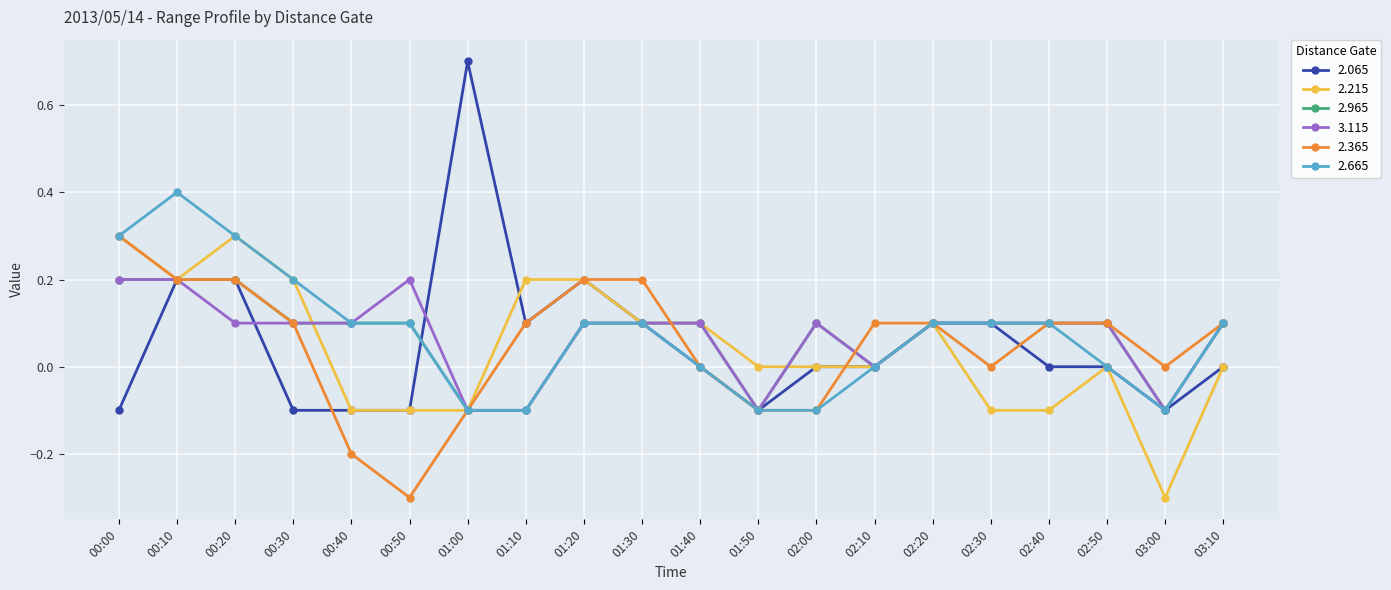

What are all the series names shown in the legend?

2.065, 2.215, 2.965, 3.115, 2.365, 2.665